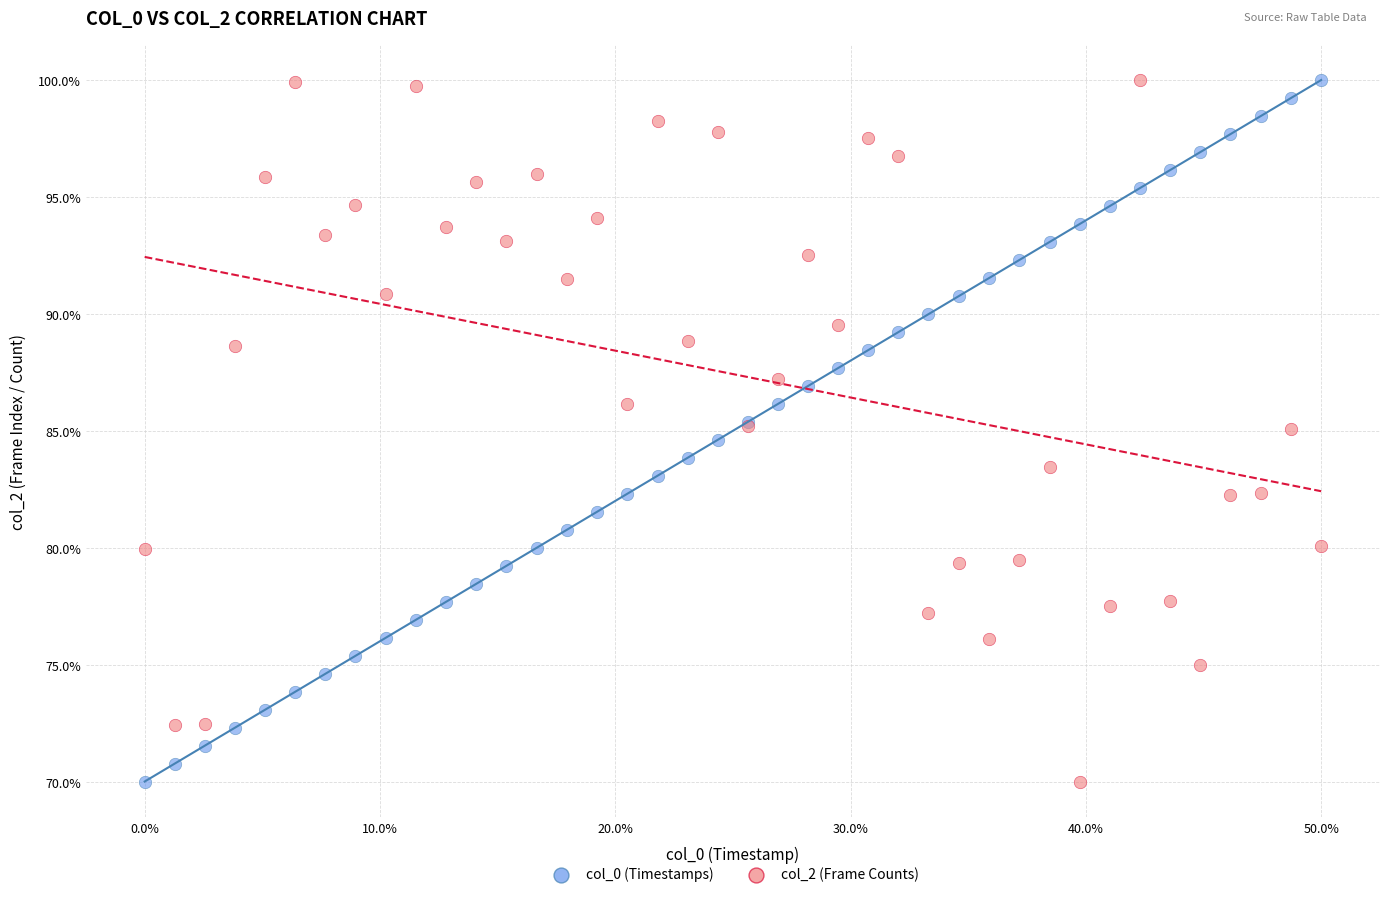

What are all the series names shown in the legend?

col_0 (Timestamps), col_2 (Frame Counts)